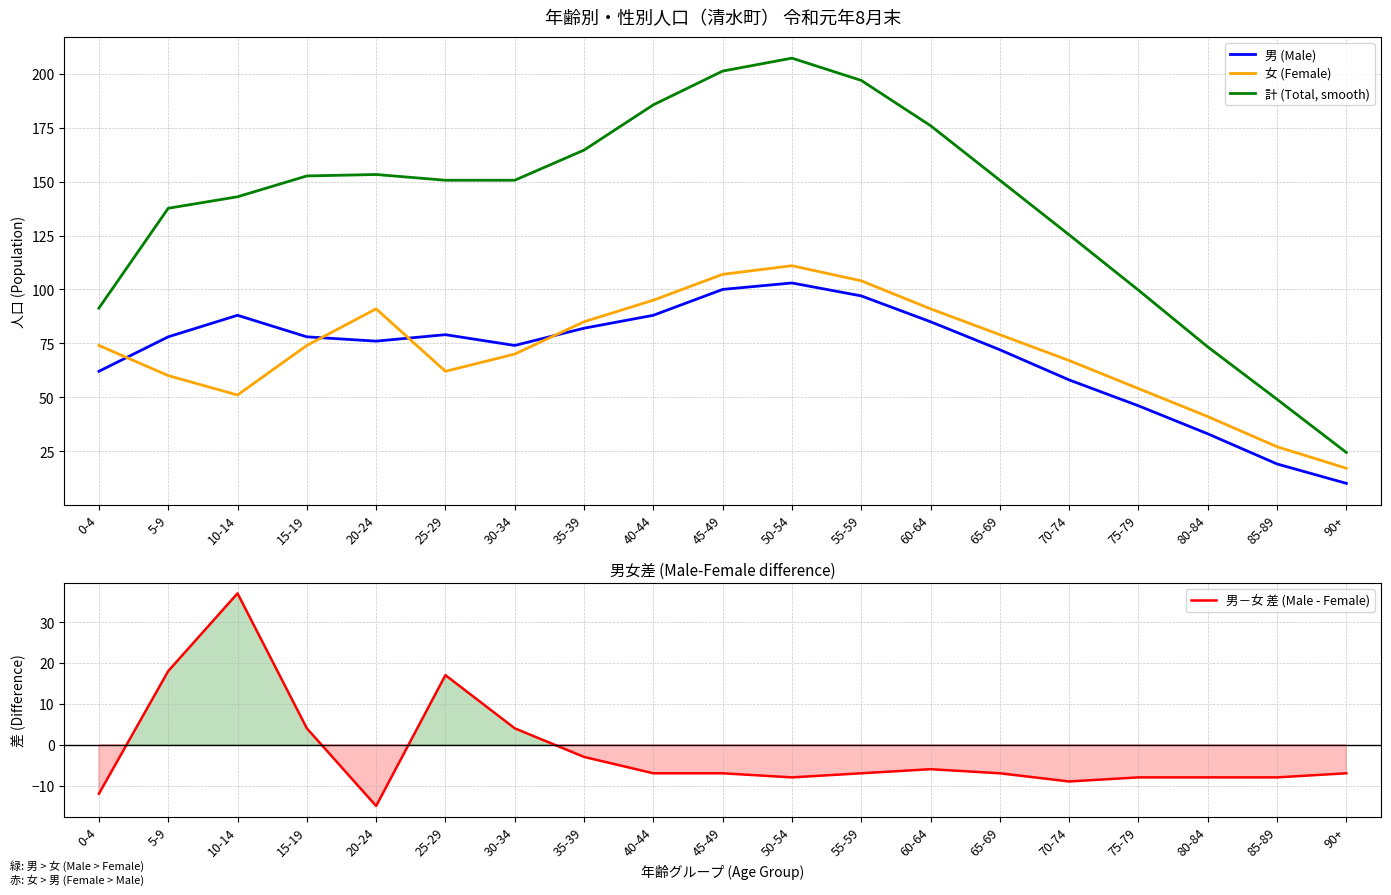

At which category is the sum across all series the highest?

50-54